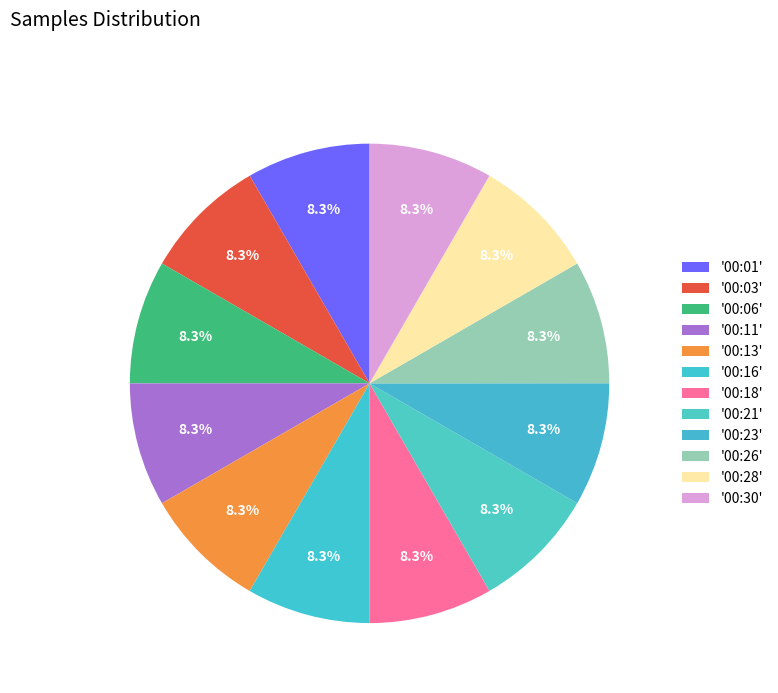

How many segments does this pie chart have?

12